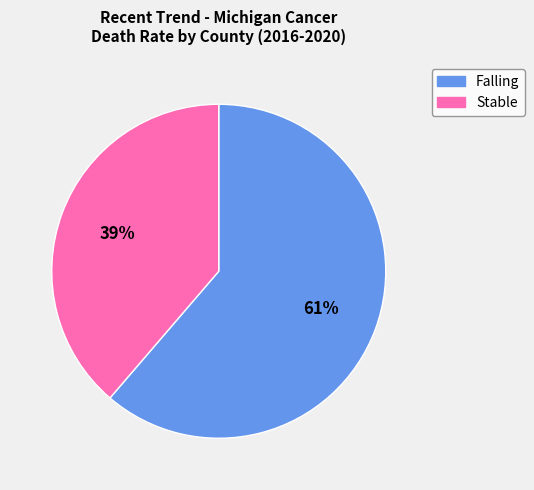

Which has a higher value, Stable or Falling?

Falling